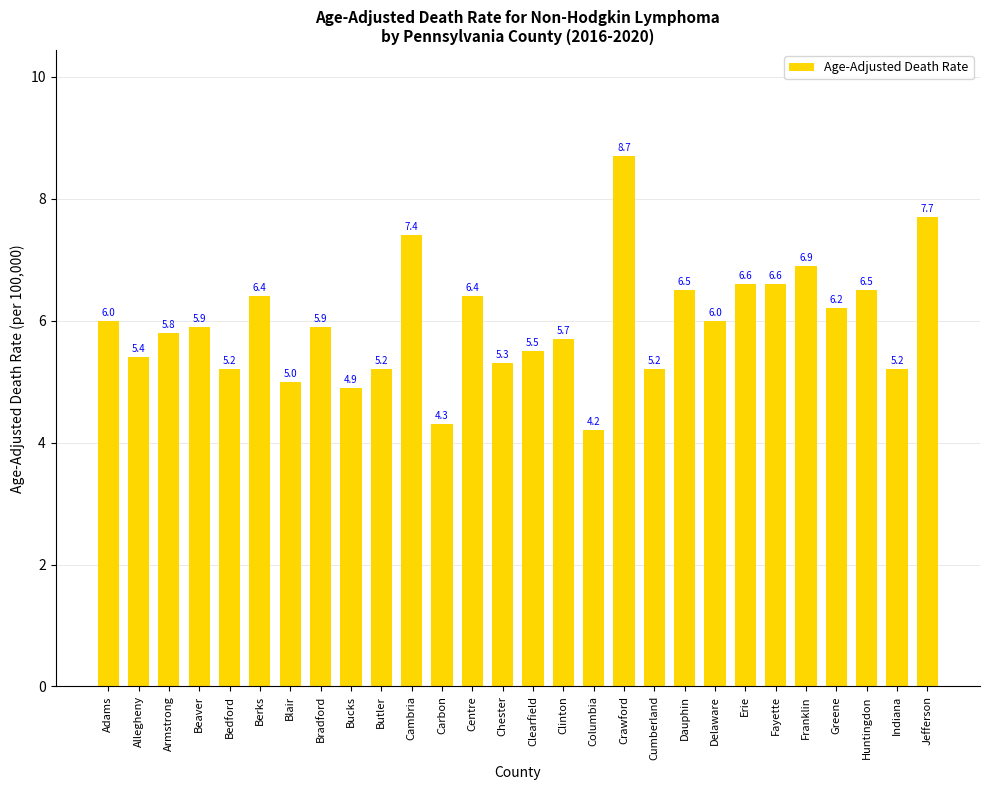

How many data points are less than 5?

3